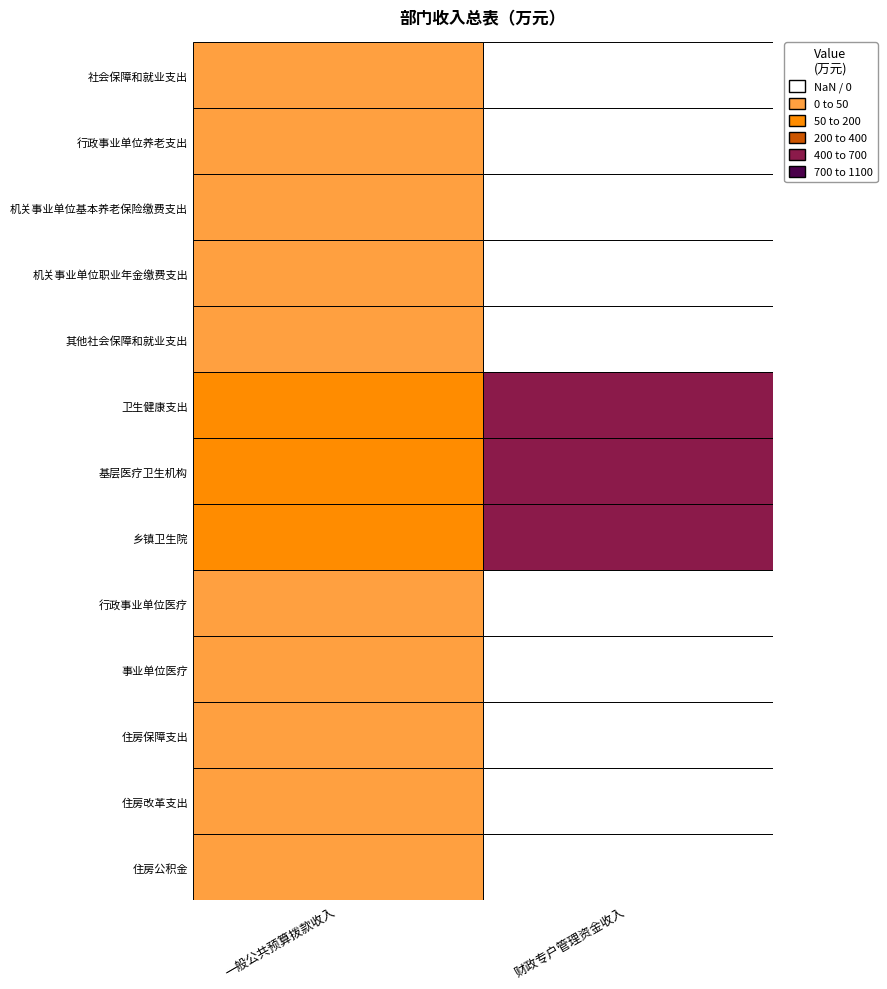

At 机关事业单位基本养老保险缴费支出, list the series in order from largest to smallest.

一般公共预算拨款收入, 财政专户管理资金收入